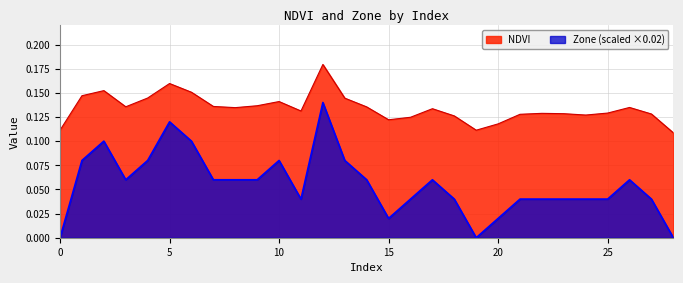

The value of NDVI at 8 is 0.1. True or false?

True